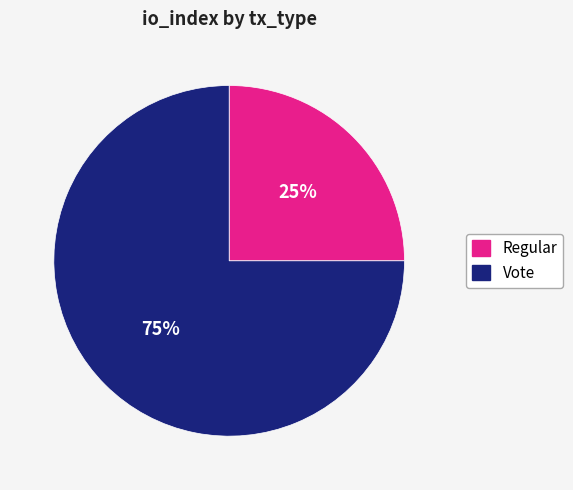

The Vote slice represents 81% of the pie. True or false?

False